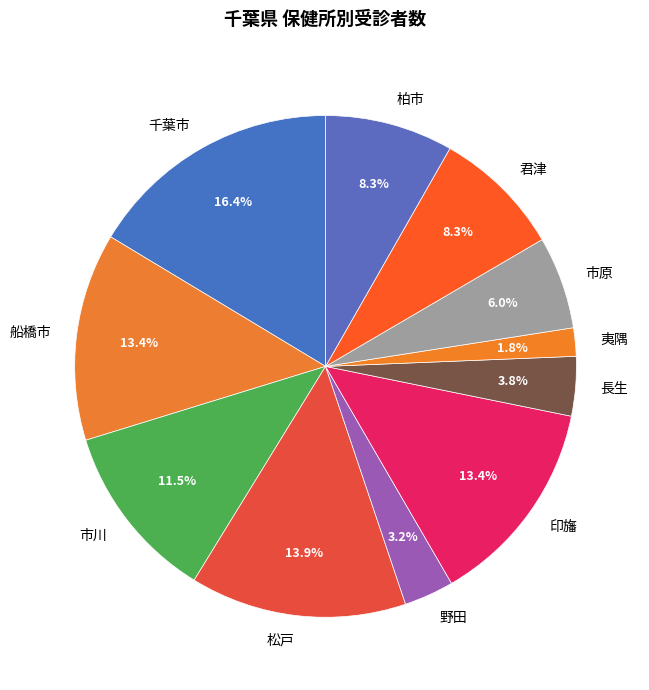

Is it true that 千葉市 is 27% of the pie?

False